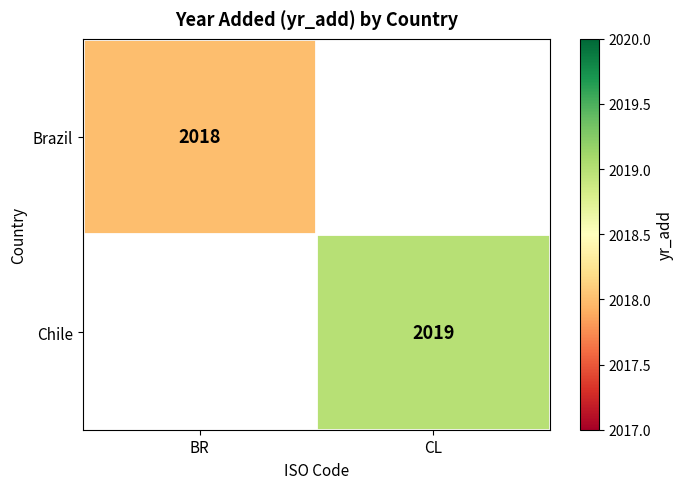

Is it true that Brazil equals 3280.9 at BR?

False